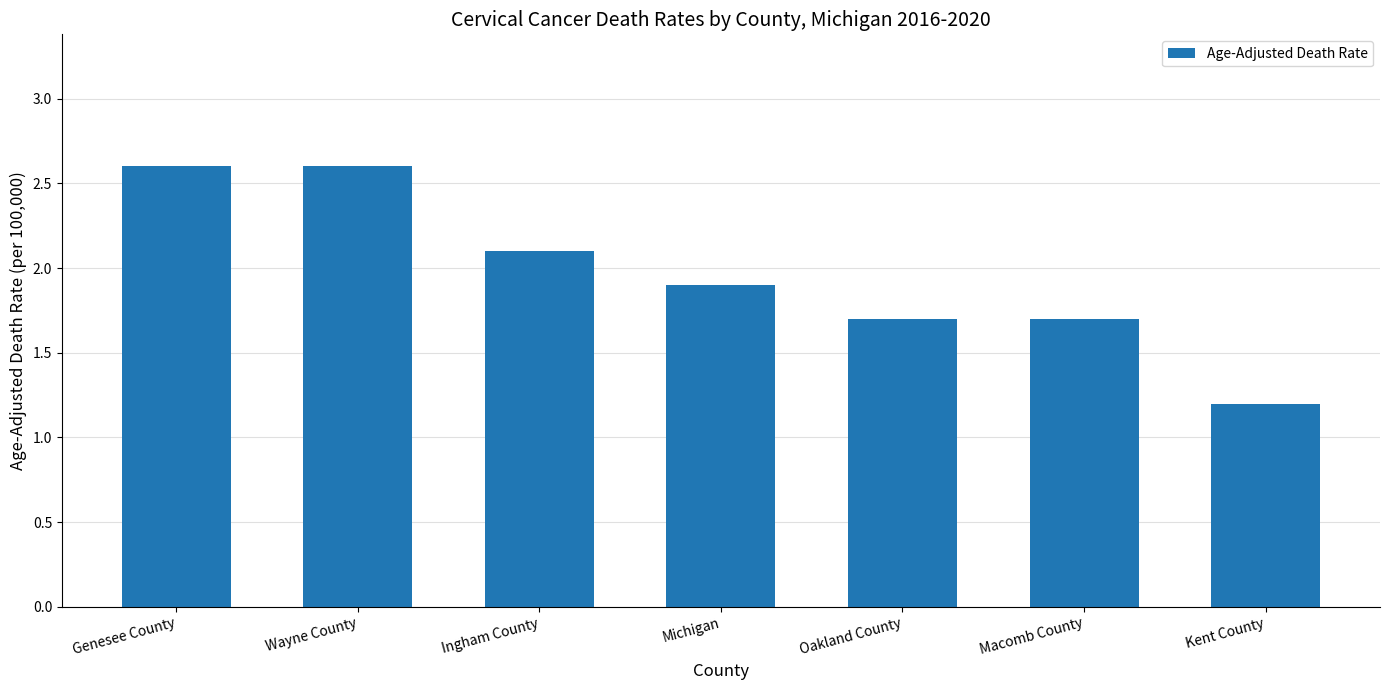

What is the value of the 3rd bar from the left?

2.1